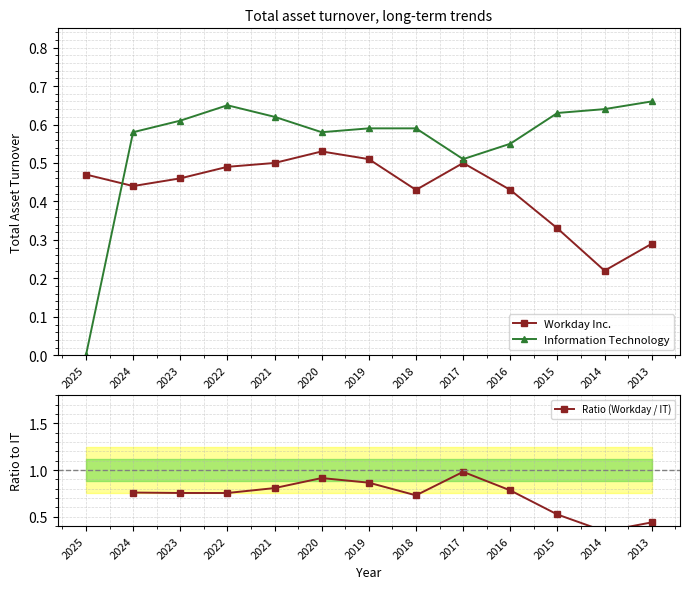

What is the spread (max minus min) of values at 2024?

0.3